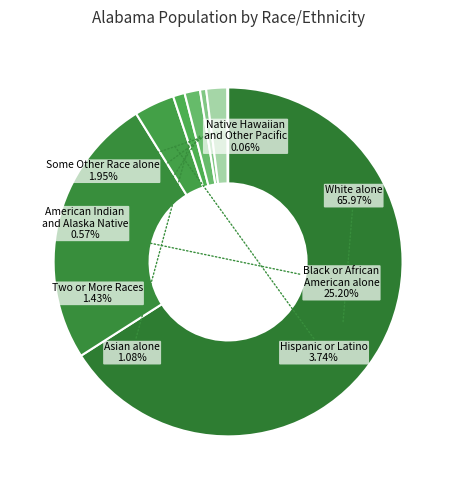

Is it true that Black or African American alone is 11% of the pie?

False